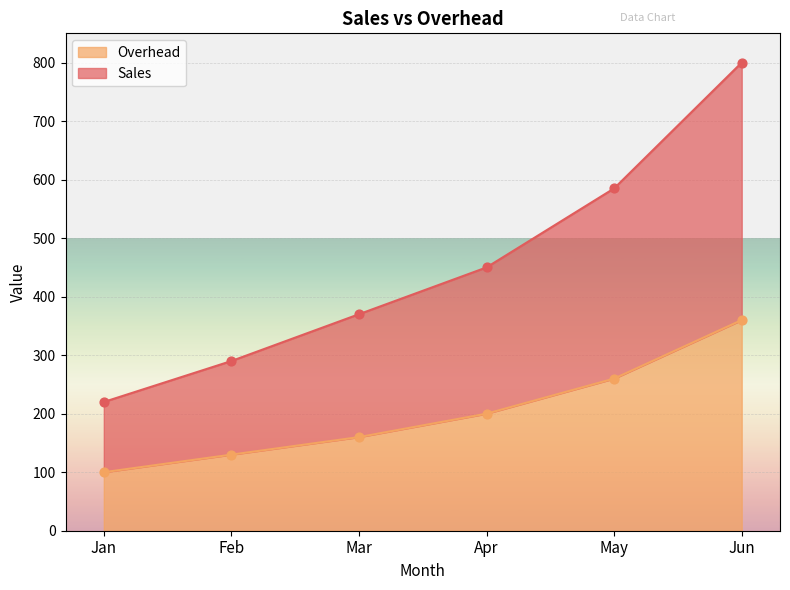

Which series has the widest spread of Y values?

Sales